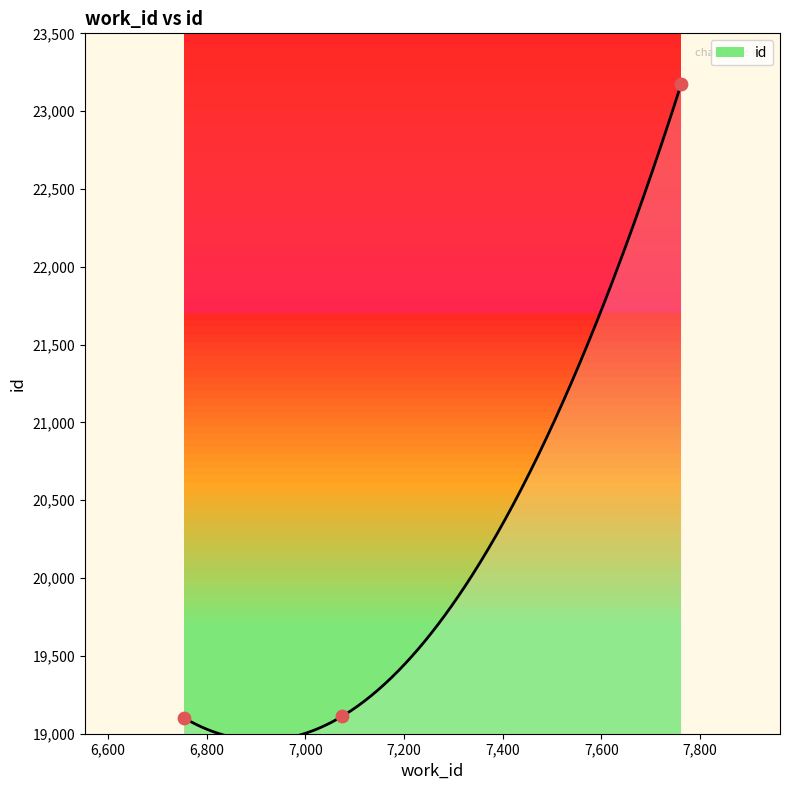

Approximately how many times larger is the value at 6753 compared to 7075?

1.0